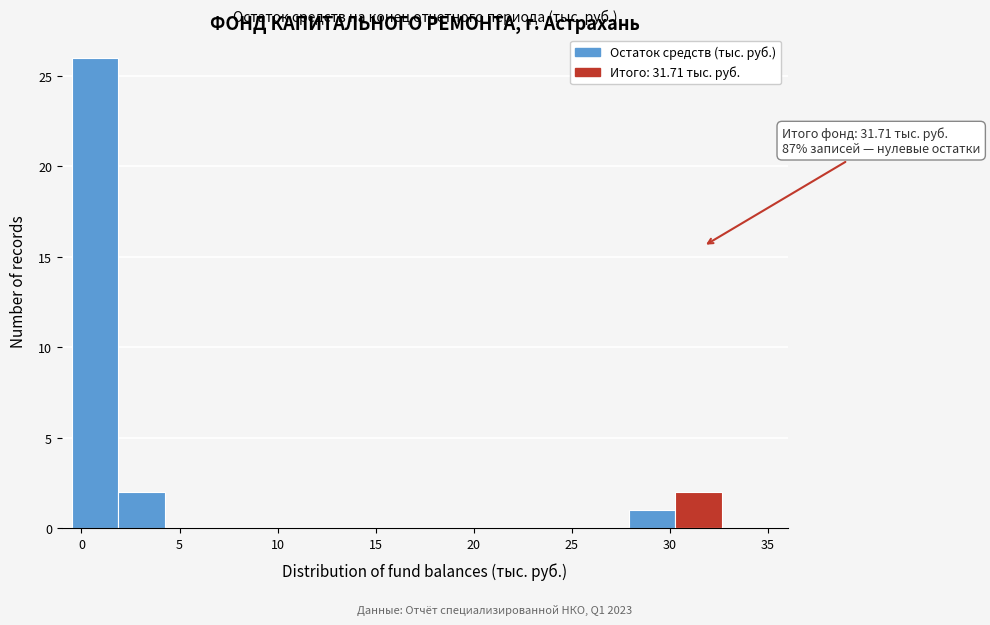

Over which range of the x-axis is the bar tallest?

-0.5 to 2.0